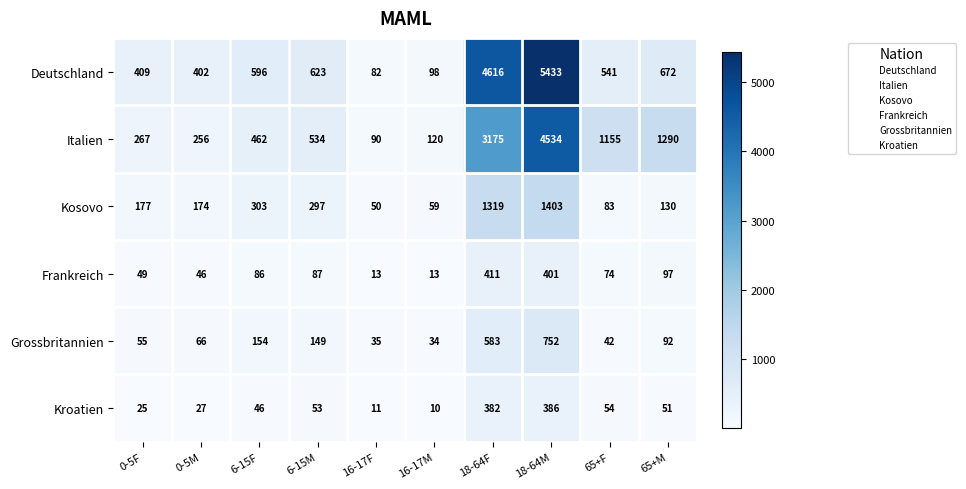

At which label does Kroatien reach its minimum?

16-17M